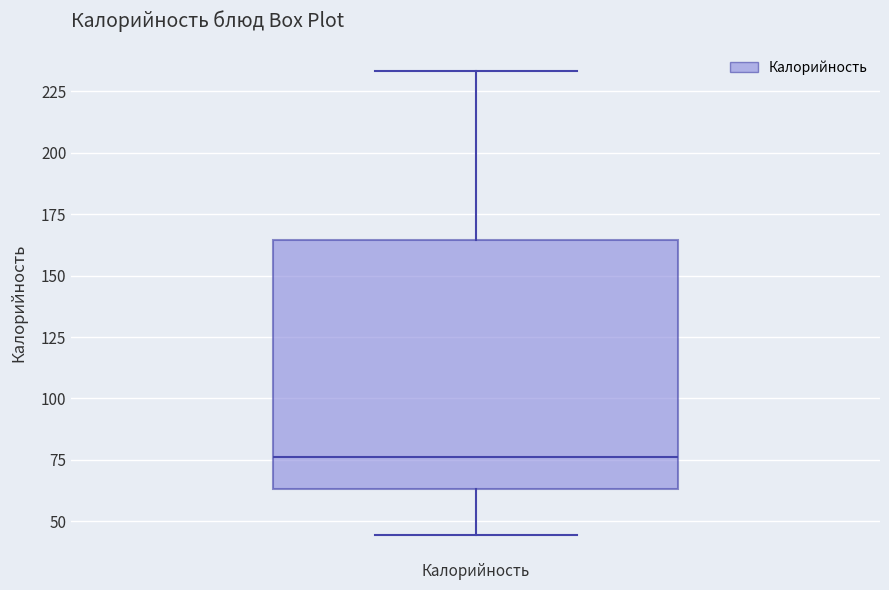

Read this box plot against the y-axis: the position of the median line, the range covered by the box, and the ends of both whiskers. The values are not printed on the chart, so give them approximately, as read against the axis.

median 75, box 65 to 165, whiskers 45 to 235